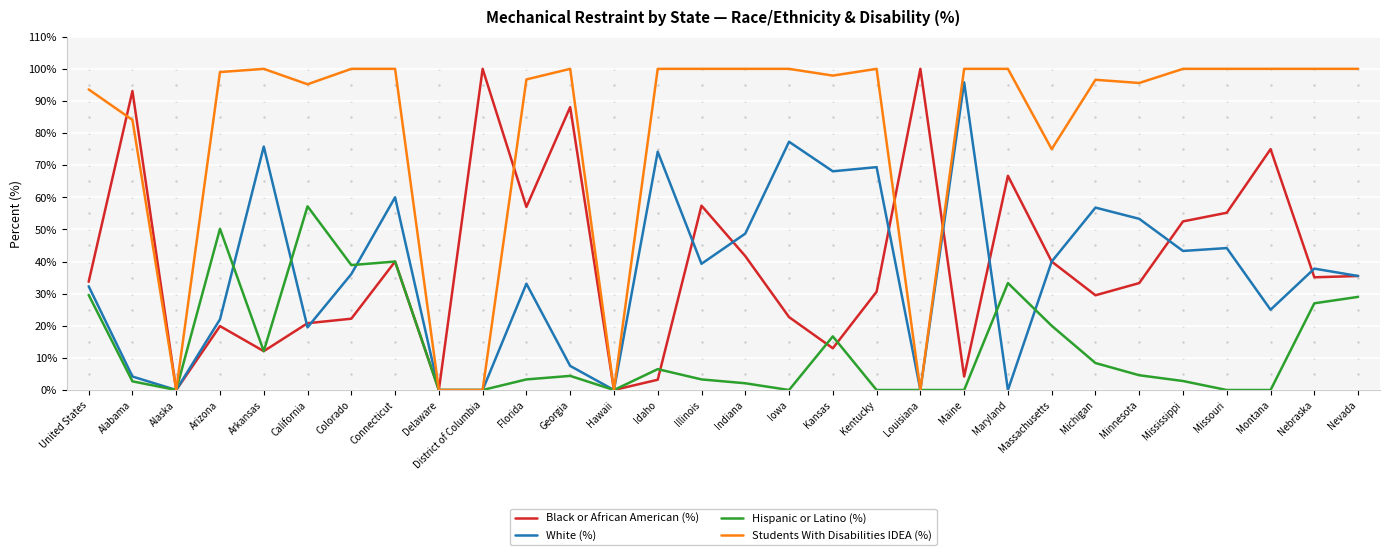

What value does the Hispanic or Latino (%) series have at Florida?

3.3